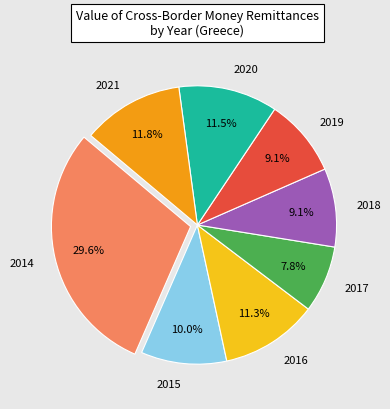

Which has a higher value, 2018 or 2021?

2021